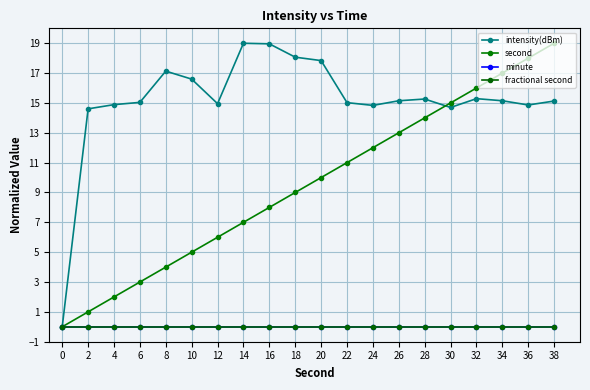

How many lines are shown in the chart?

4